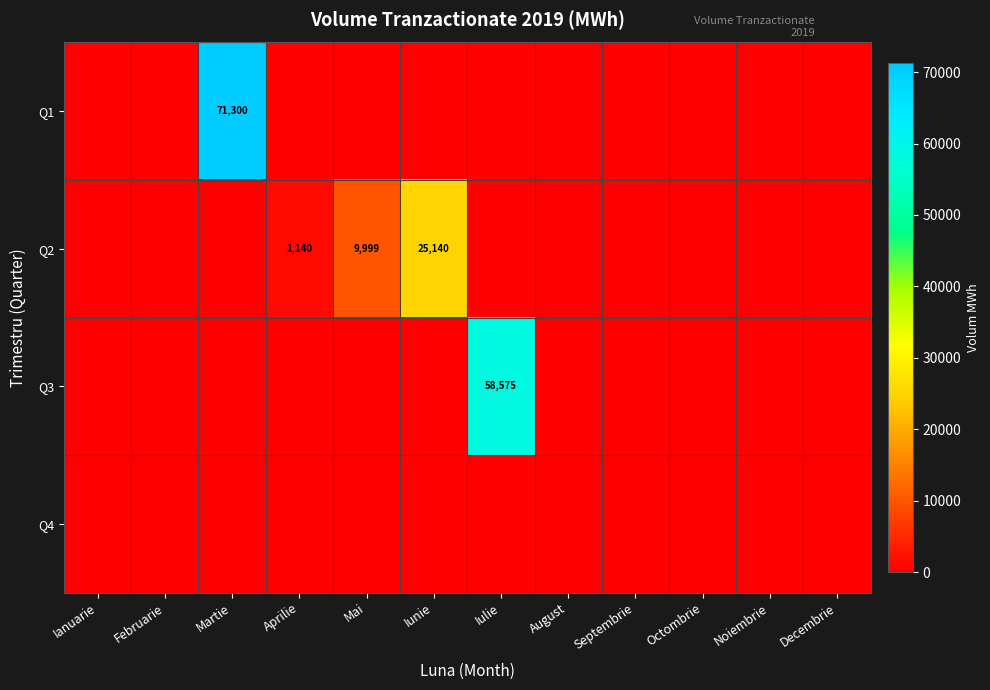

What is the difference between the maximum and second lowest values in the Q3 series?

58575.0